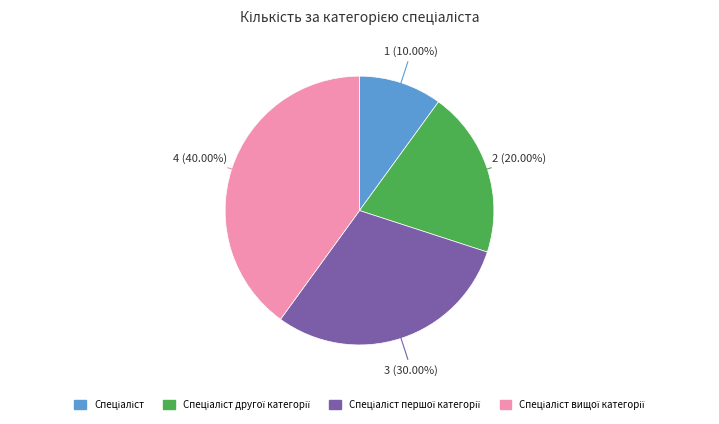

Is there any slice that represents more than half of the pie?

No